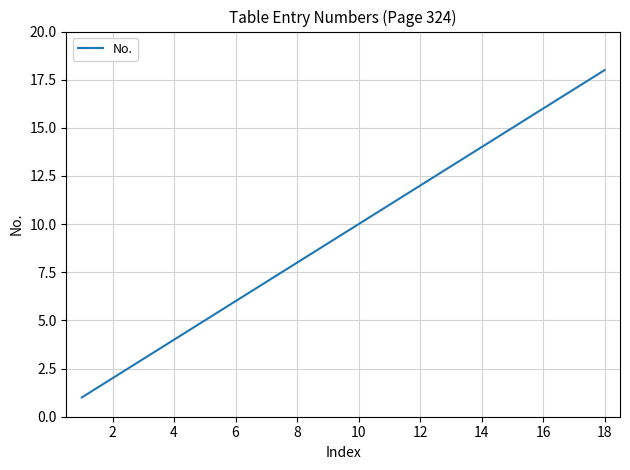

Reading left to right, what are all the values shown in this chart?

1	2	3	4	5	6	7	8	9	10	11	12	13	14	15	16	17	18